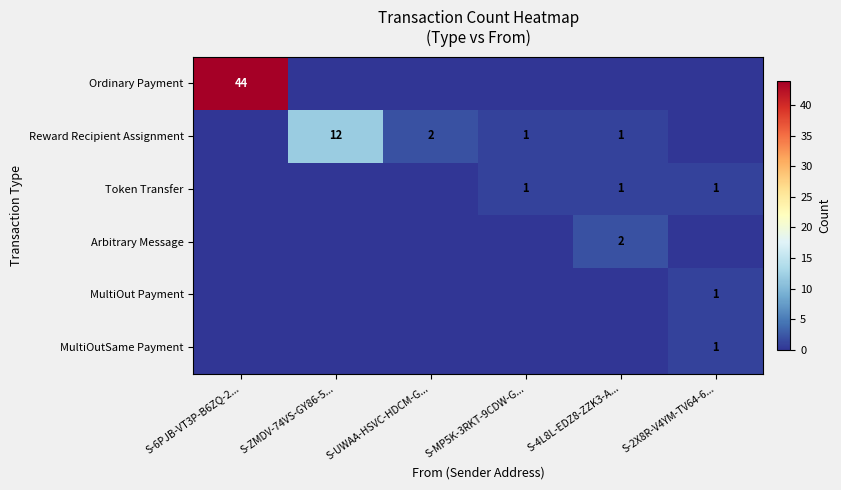

The Token Transfer series shows 1 at S-4L8L-EDZ8-ZZK3-A.... True or false?

True